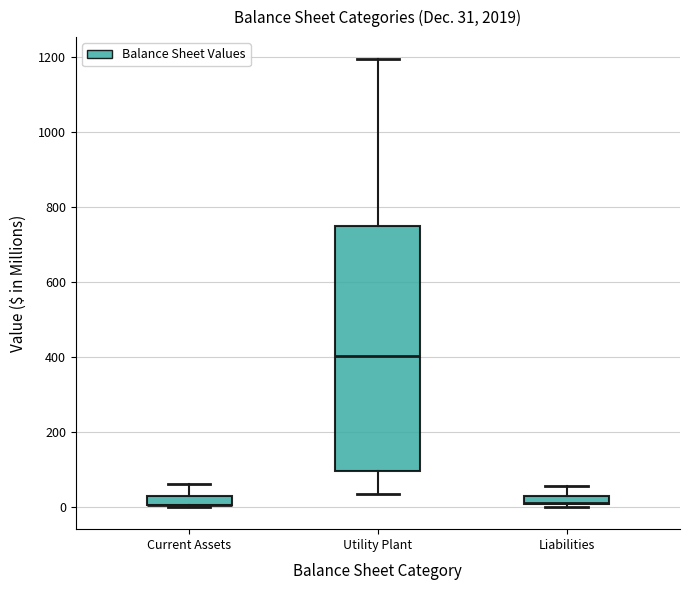

Comparing the boxes themselves (not the whiskers), which one is the tallest?

Utility Plant